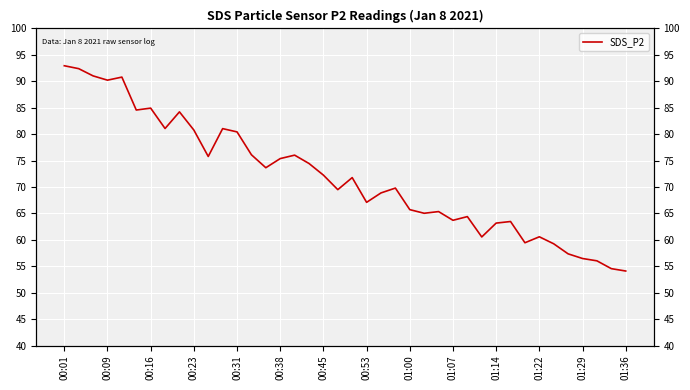

Where is the data nearest to the value 73?

14